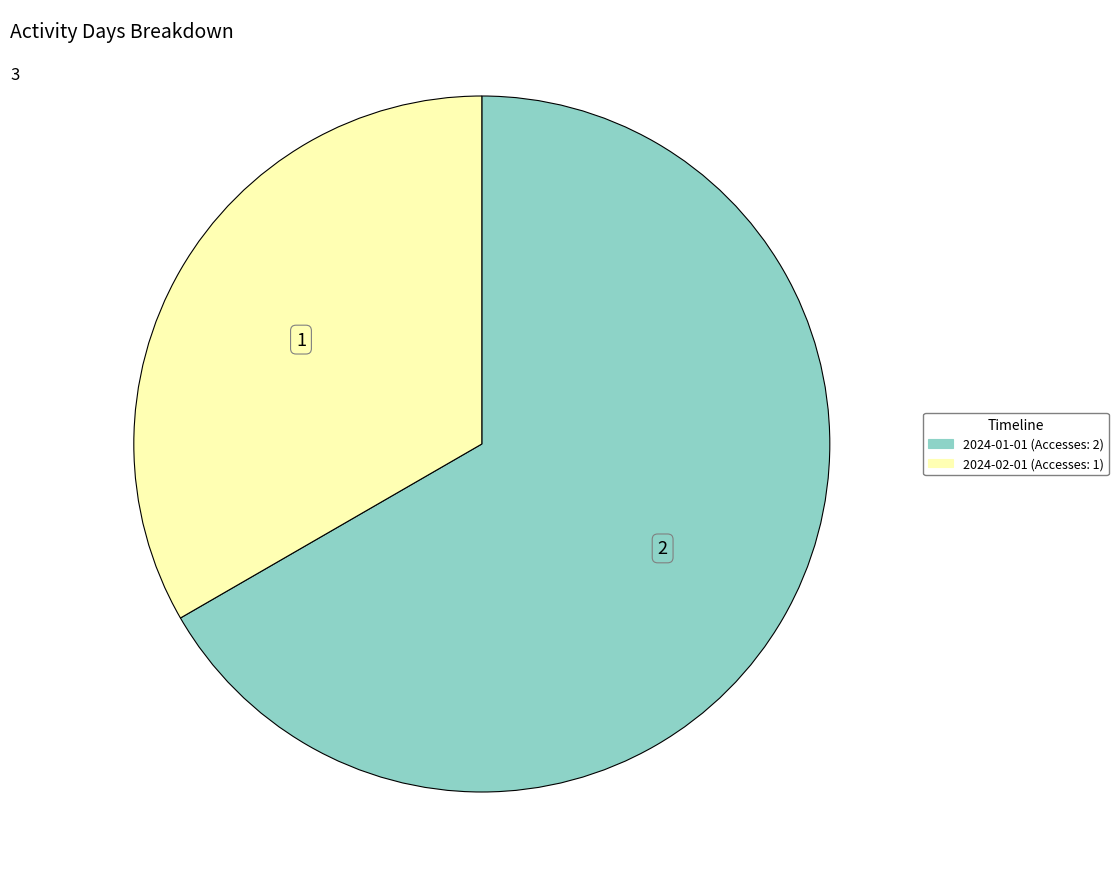

Count the number of slices in the pie.

2